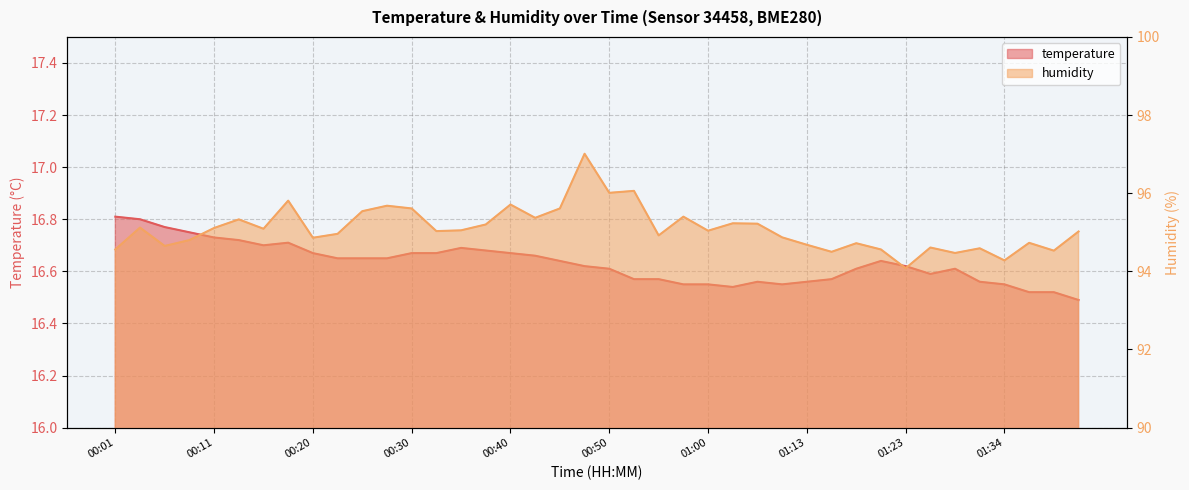

At 01:28, list the series in order from largest to smallest.

humidity, temperature